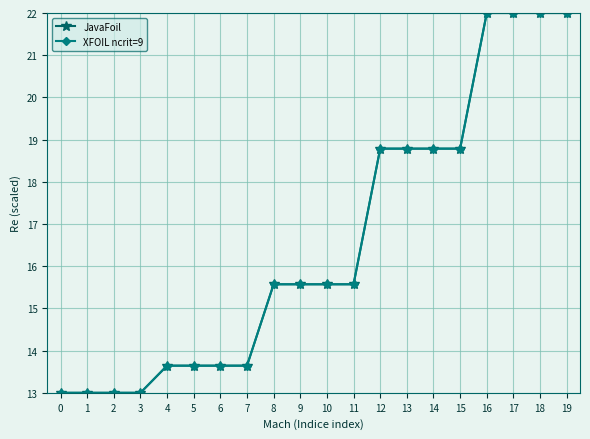

How many lines are shown in the chart?

2